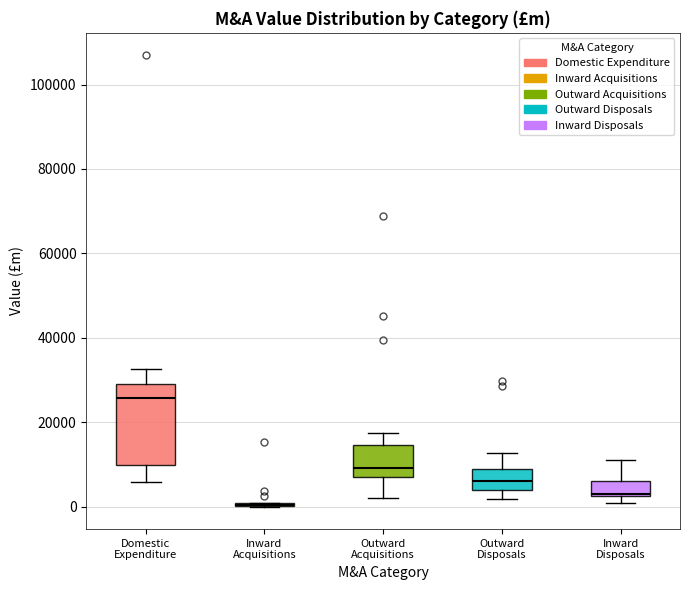

Comparing the boxes themselves (not the whiskers), which one is the tallest?

Domestic Expenditure